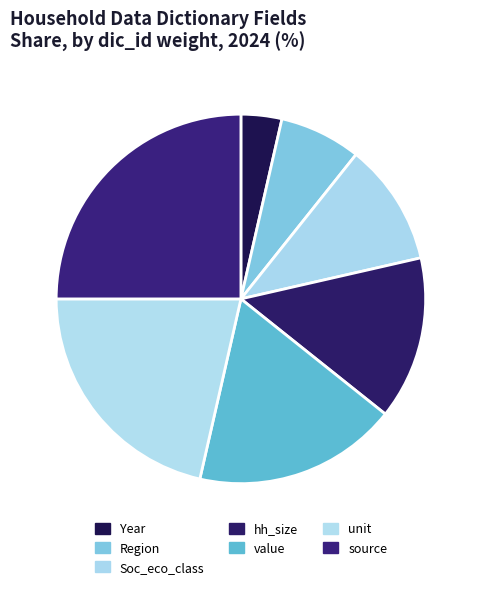

Rank the categories by value from lowest to highest.

Year, Region, Soc_eco_class, hh_size, value, unit, source